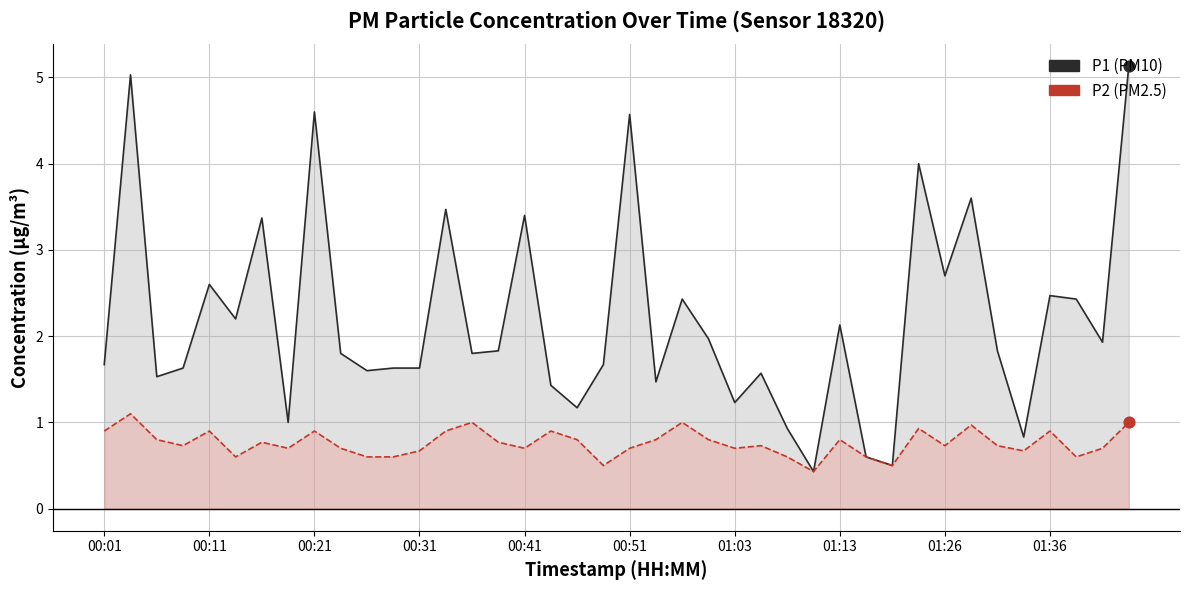

What is the total value across all series at 00:01?

2.6